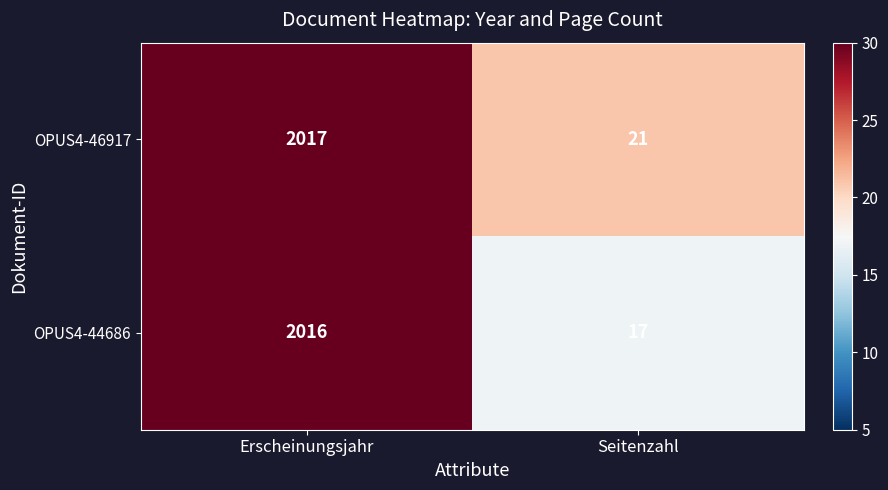

What is the difference between the OPUS4-46917 values at Seitenzahl and Erscheinungsjahr?

1996